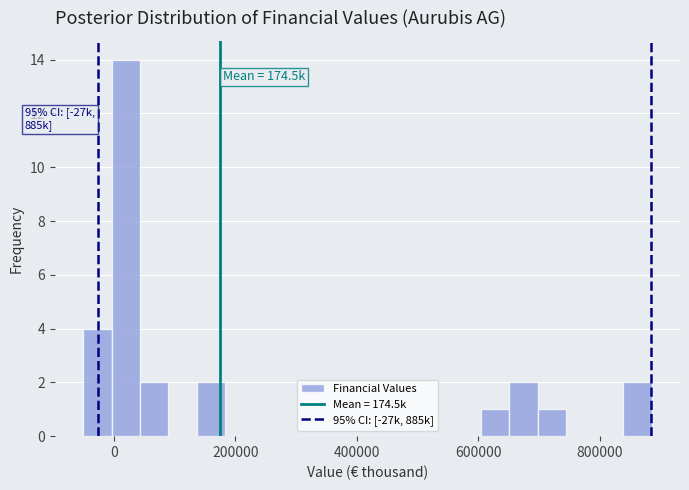

Read against the x-axis, roughly where is the centre of the tallest bar?

20000